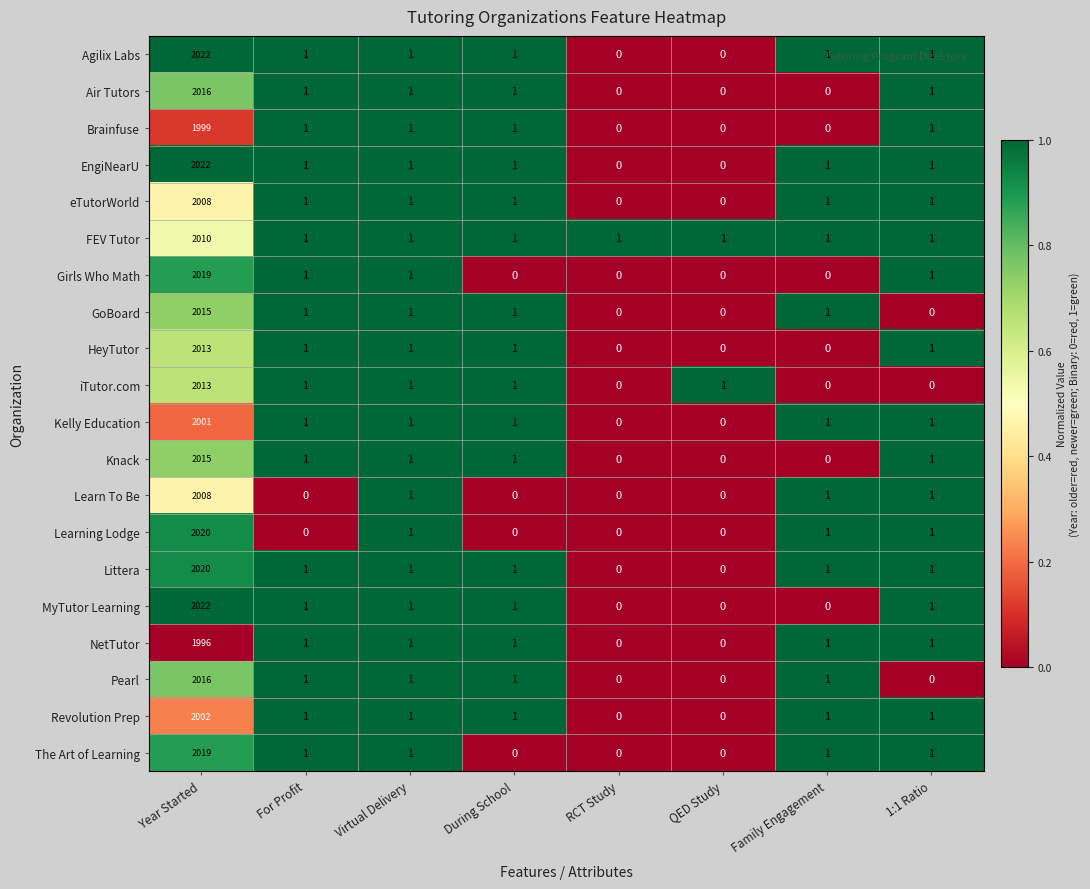

What is the difference between the maximum and minimum values in the The Art of Learning series?

2019